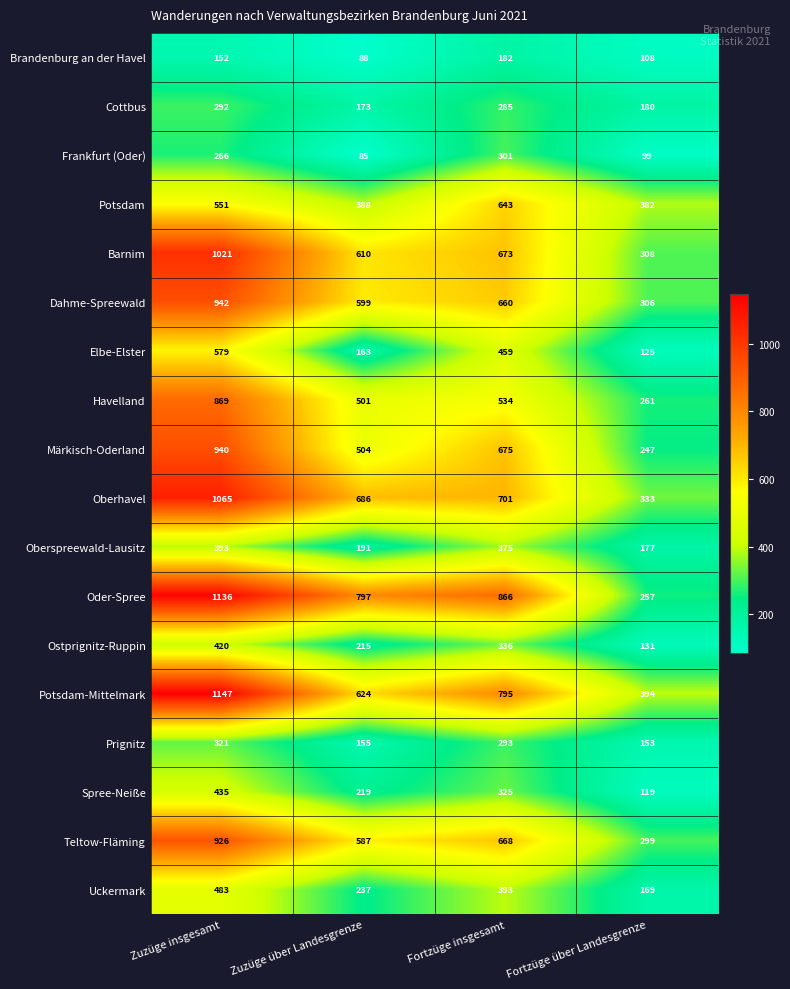

At which category is the sum across all series the highest?

Zuzüge insgesamt